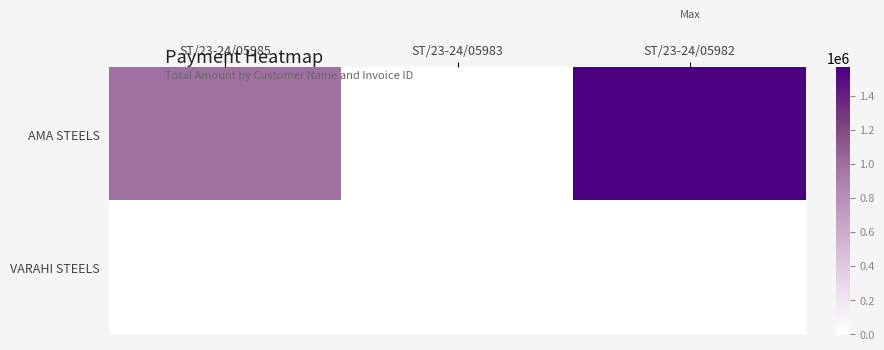

Rank the series by their average value, from lowest to highest.

VARAHI STEELS, AMA STEELS